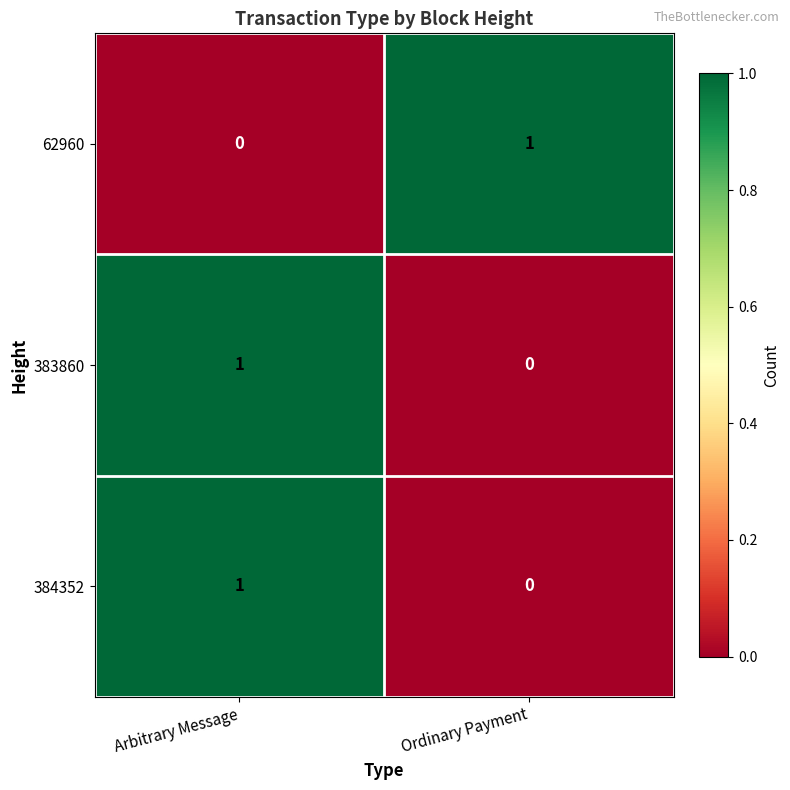

True or false: 383860 has a value of 1 at Arbitrary Message.

True